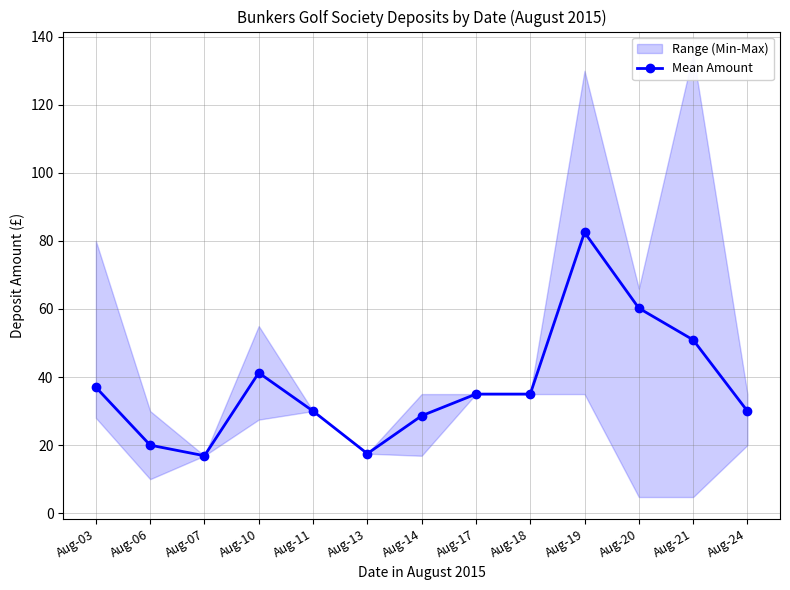

What is the value of the 12th point from the left?

50.9